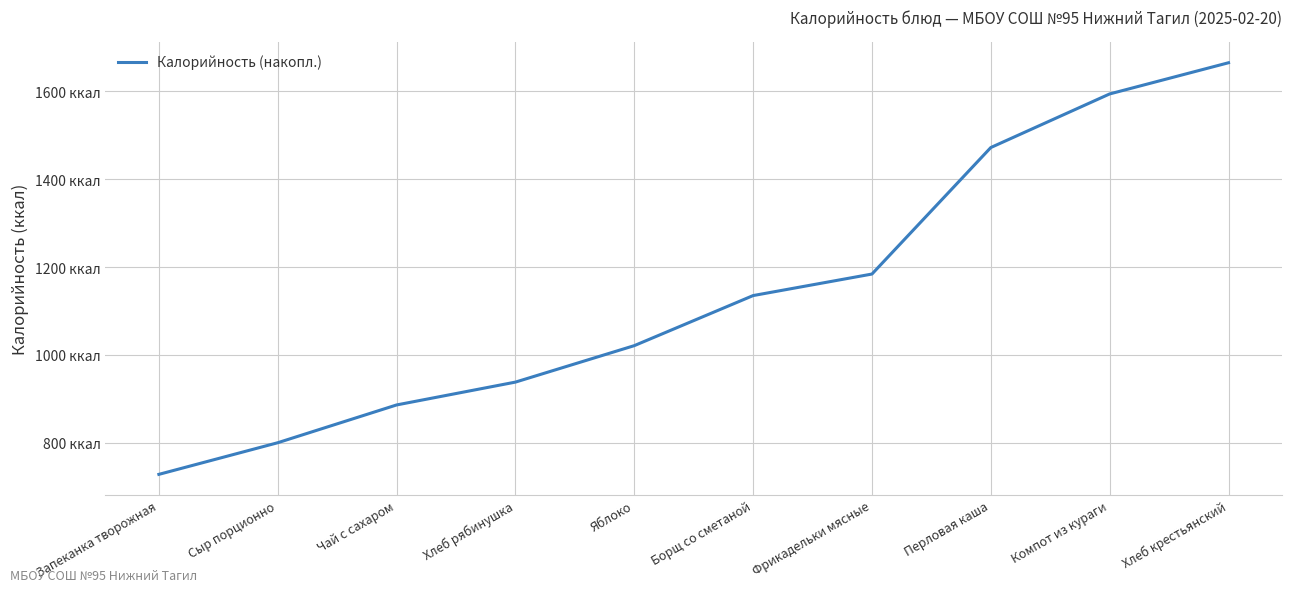

At which label does the data first exceed 1135?

Фрикадельки мясные